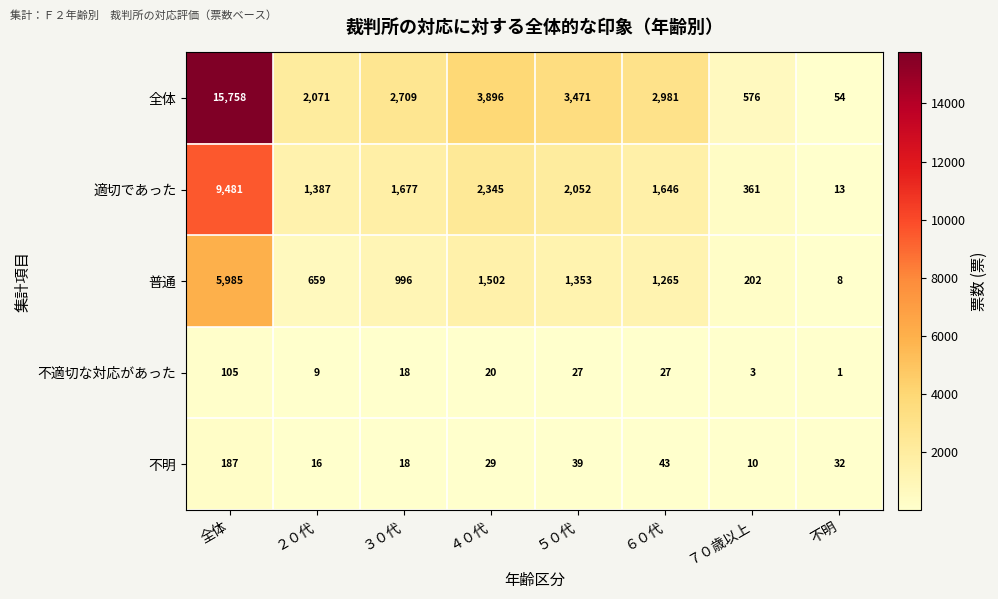

What is the total value across all series at ２０代?

4142